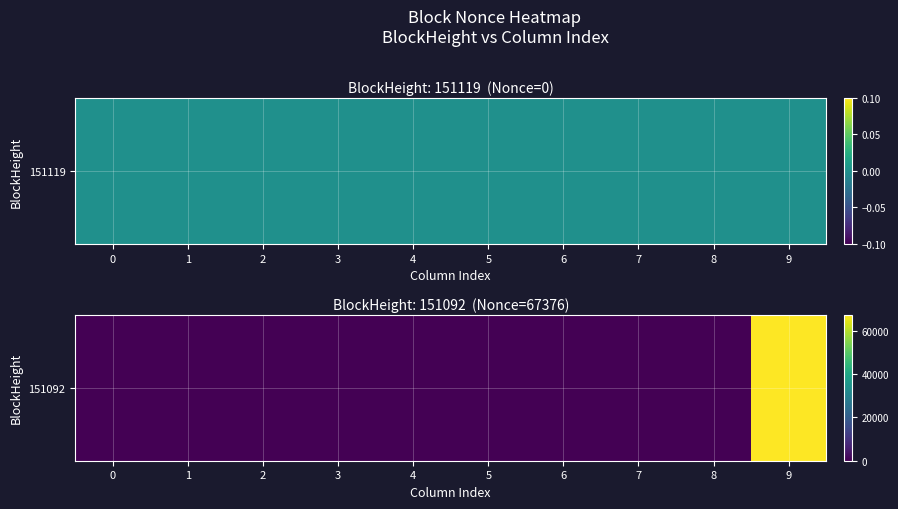

Is it true that the value at 3 is 0?

True